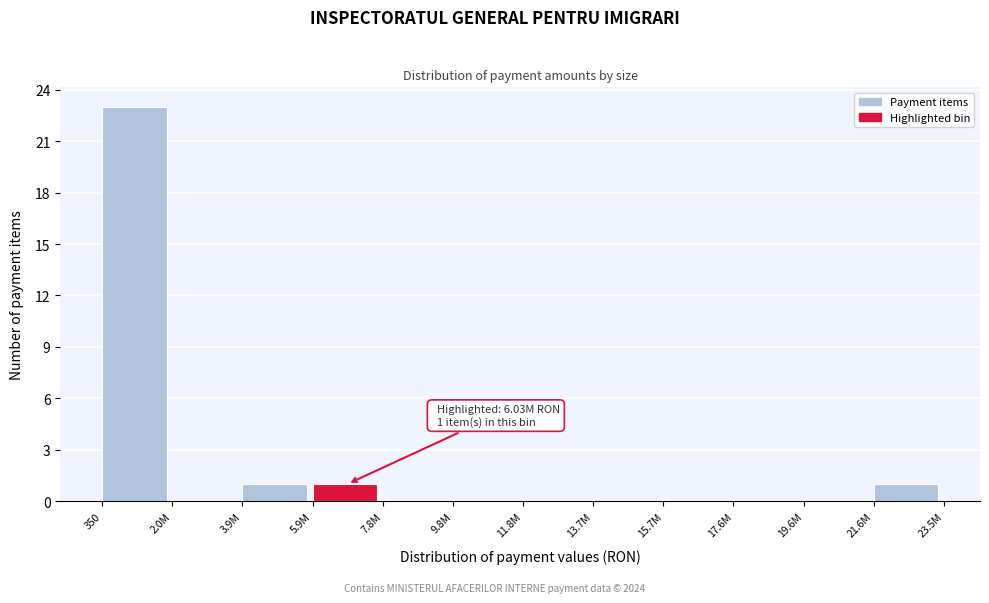

Reading right to left, transcribe all the data shown in this chart.

21.6M=1	19.6M=0	17.6M=0	15.7M=0	13.7M=0	11.8M=0	9.8M=0	7.8M=0	5.9M=1	3.9M=1	2.0M=0	350=23